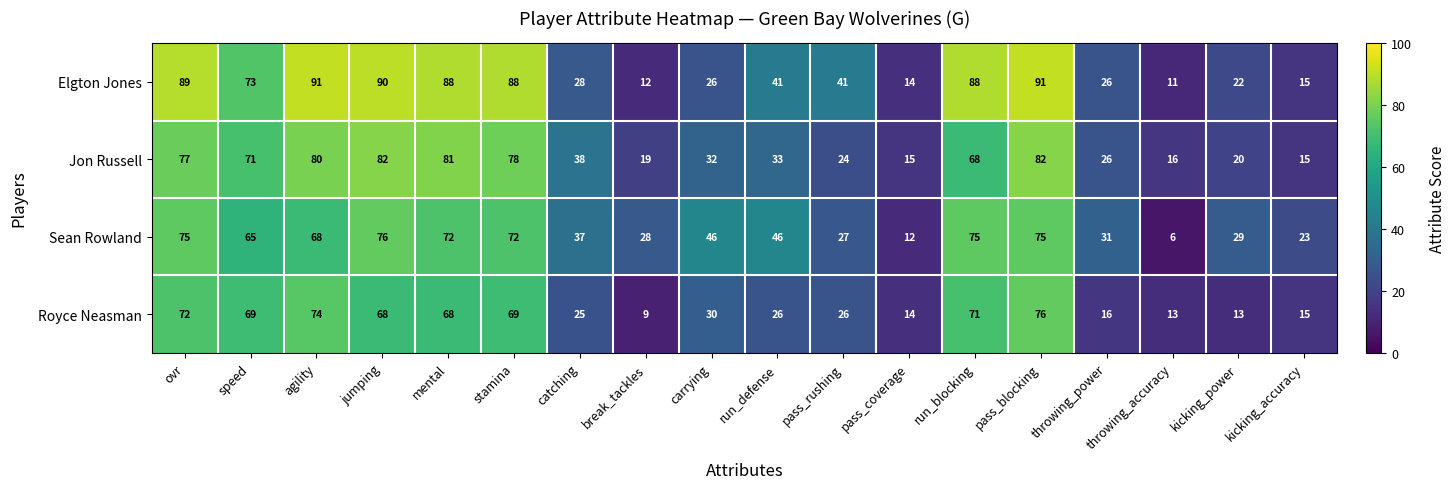

Where does the Jon Russell series first go above 38?

ovr